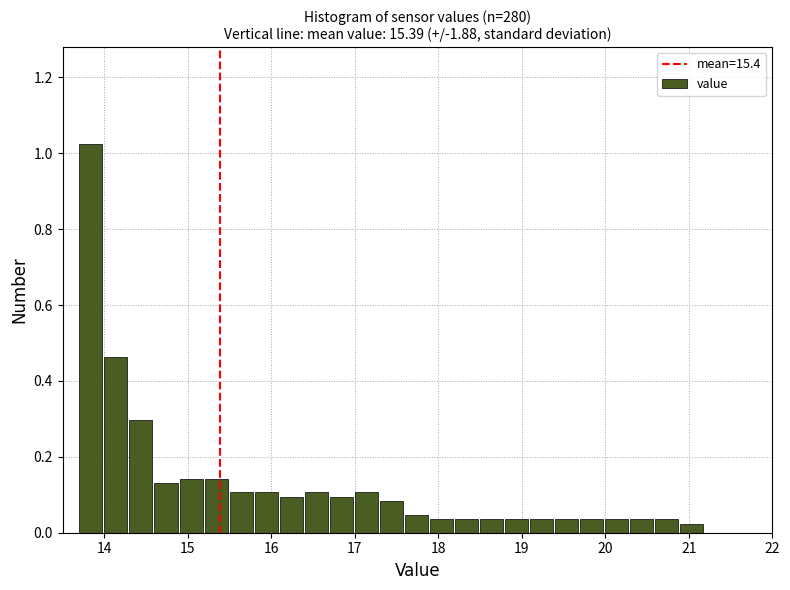

Around what value on the x-axis is the tallest bar? Give the approximate position of its centre, as read against the axis.

13.8